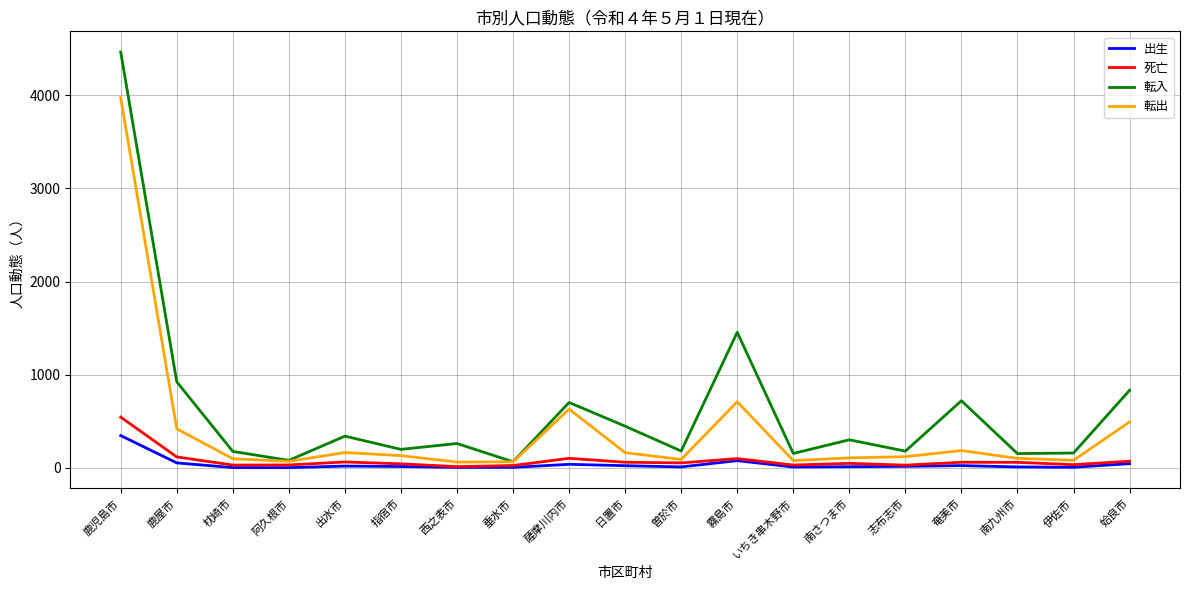

What is the difference between the 出生 values at 枕崎市 and 鹿屋市?

50